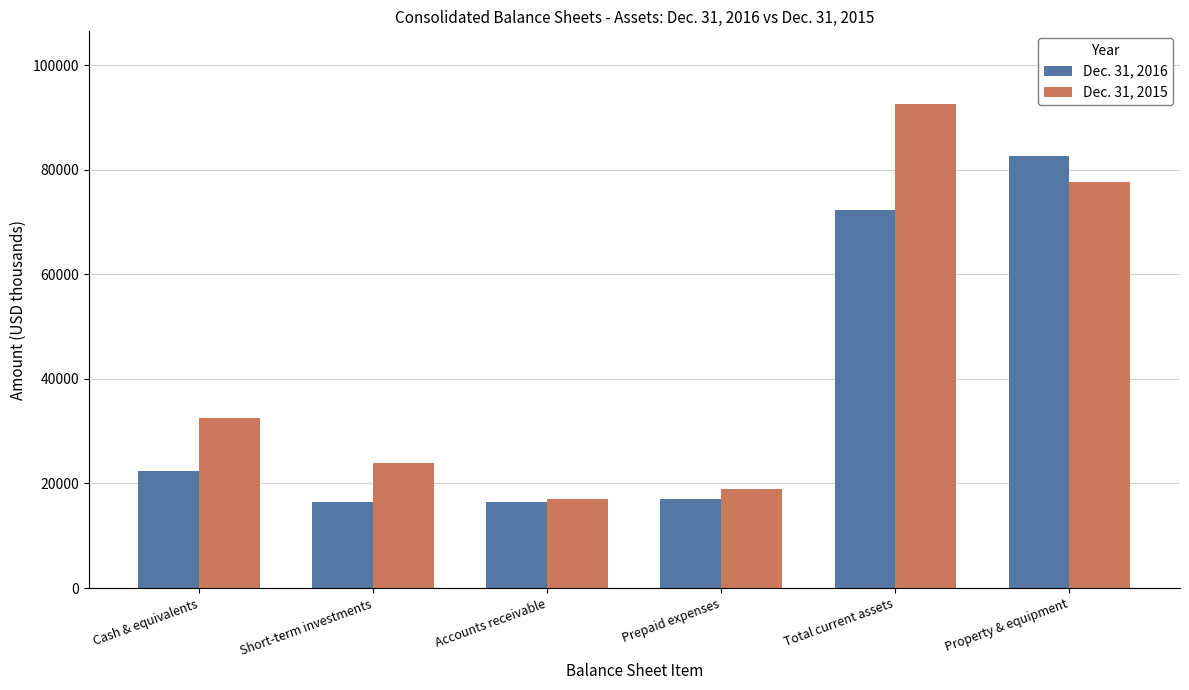

How many bars are there in each group?

2